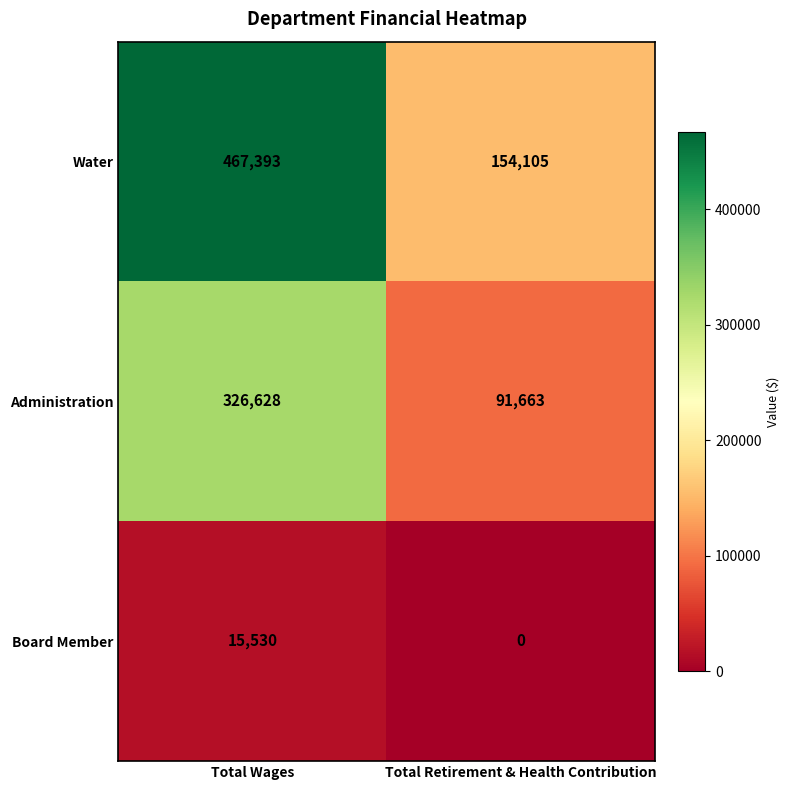

Which series has the largest total across all categories?

Water